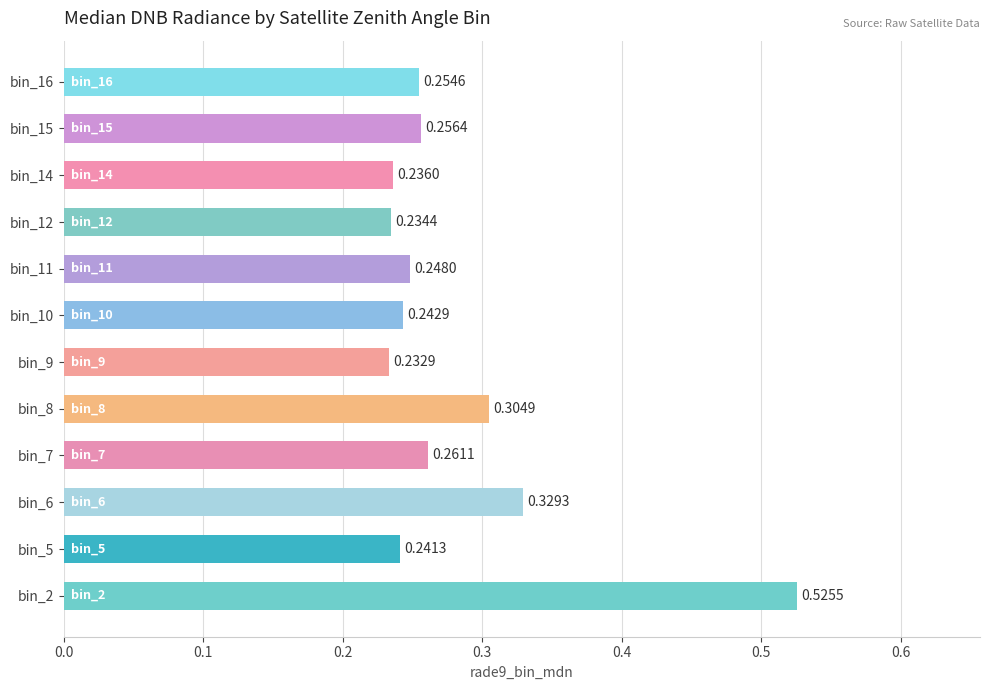

Rank the categories by value from lowest to highest.

bin_9, bin_12, bin_14, bin_5, bin_10, bin_11, bin_16, bin_15, bin_7, bin_8, bin_6, bin_2